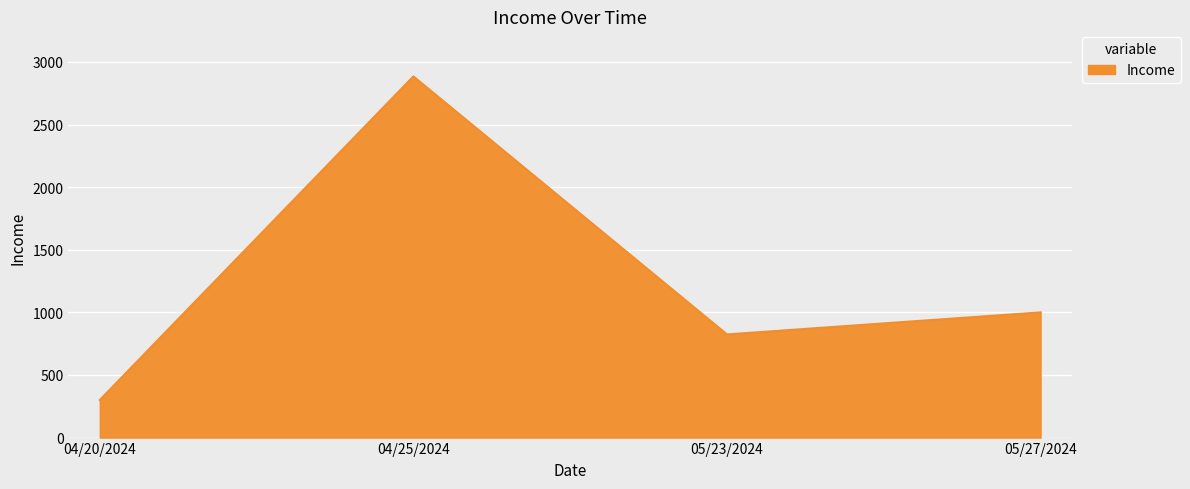

How many series are shown in this chart?

1